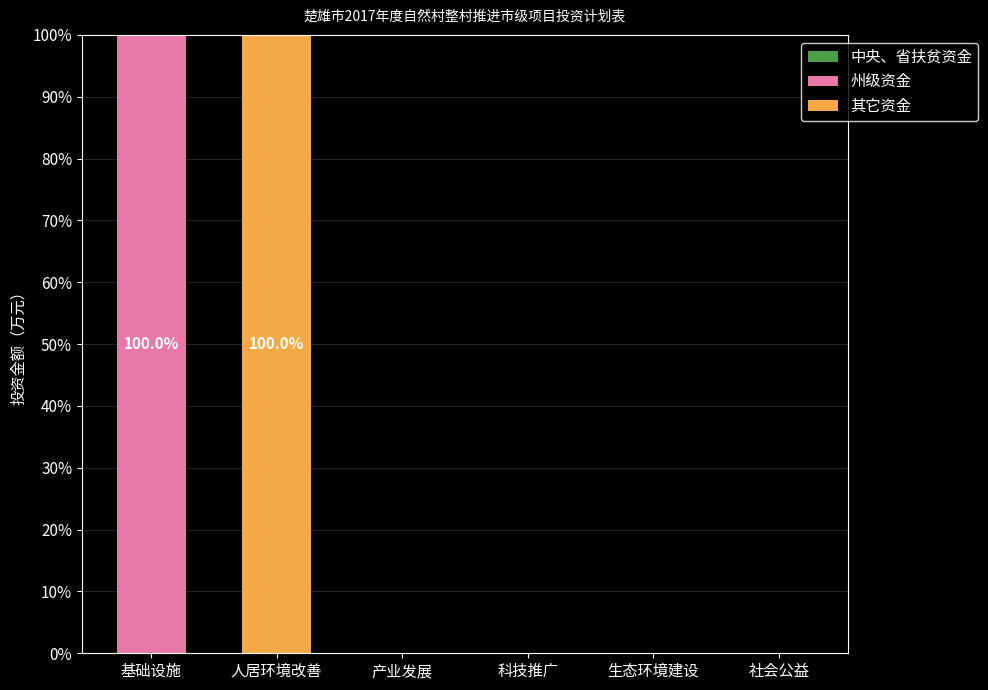

What is the total value across all series at 人居环境改善?

100.0